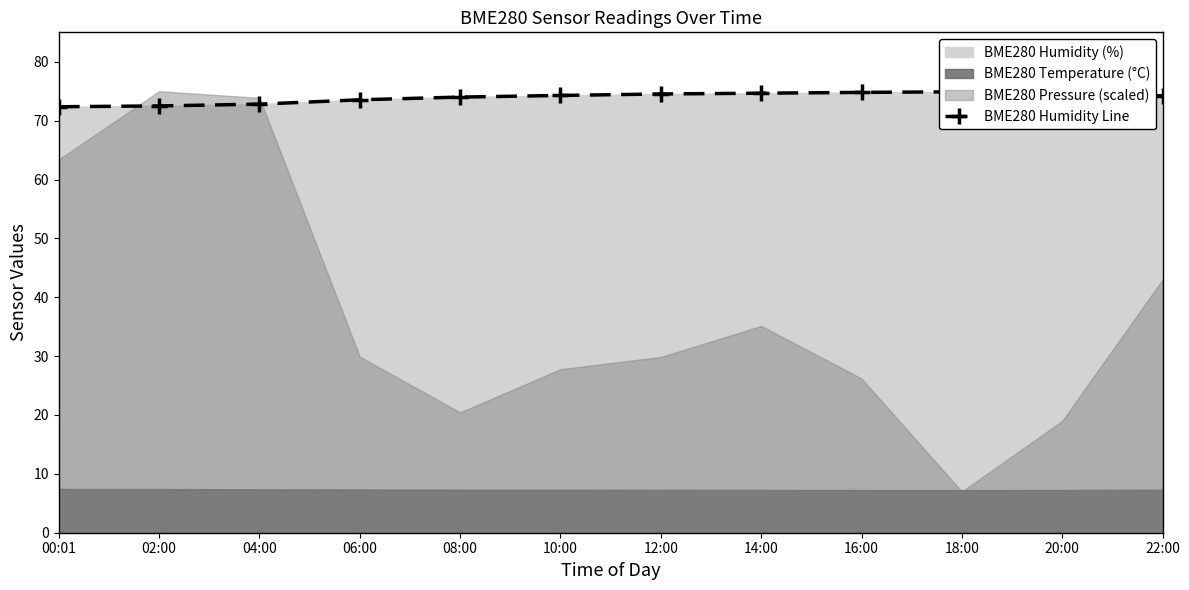

What is the sum of all values?

887.3